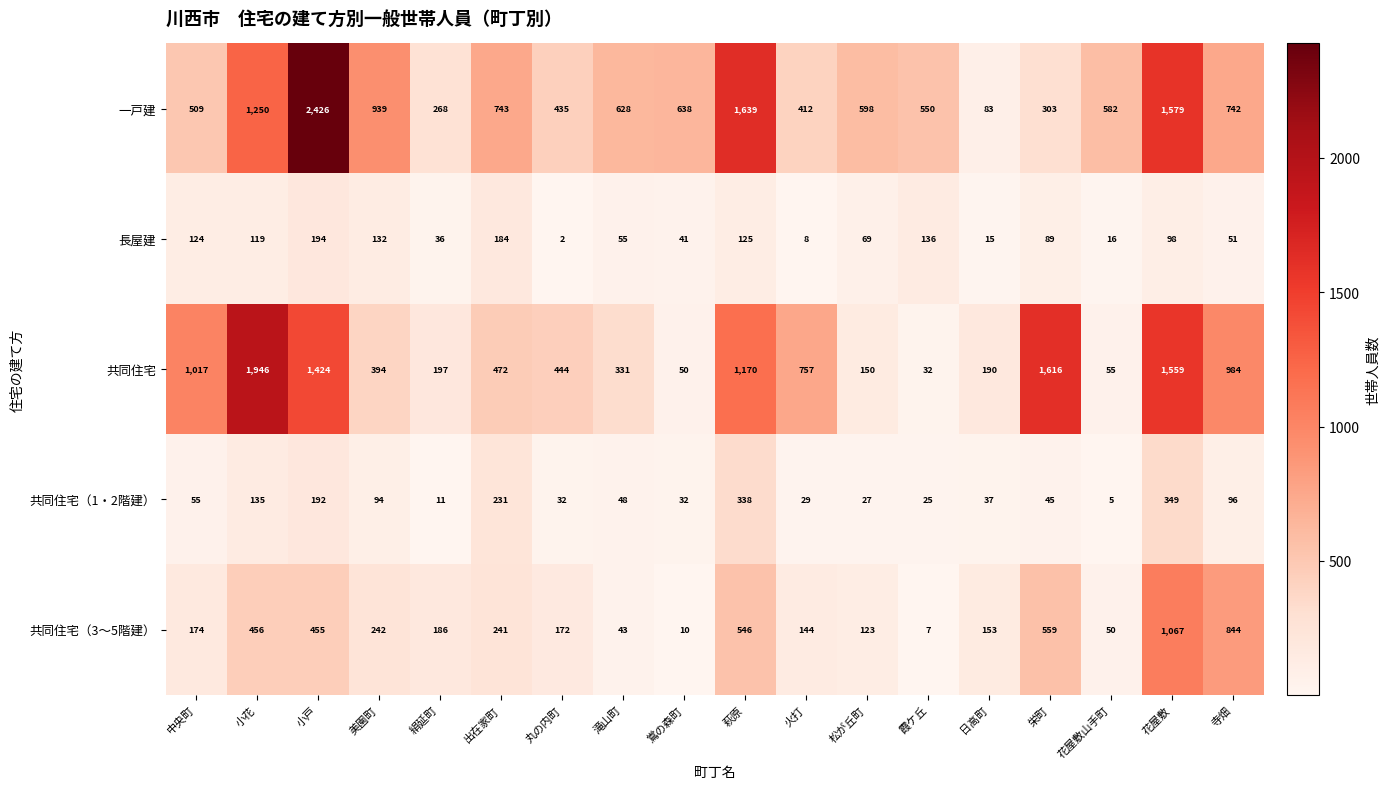

What is the sum of all 長屋建 values?

1494